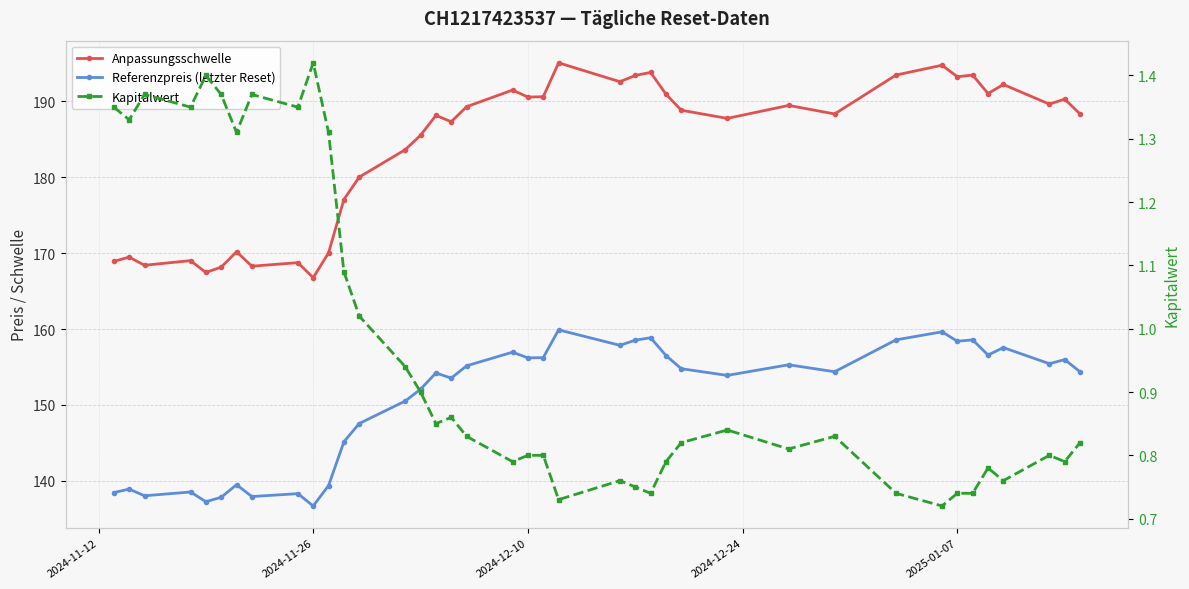

True or false: Referenzpreis (letzter Reset) and Kapitalwert cross at least once.

False